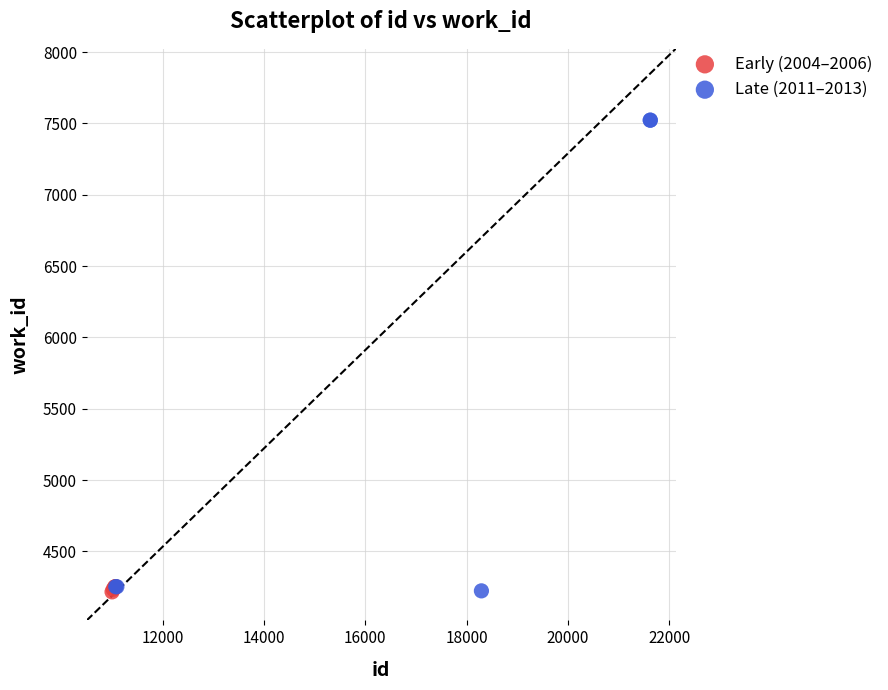

Which series contains the highest Y value?

Late (2011–2013)